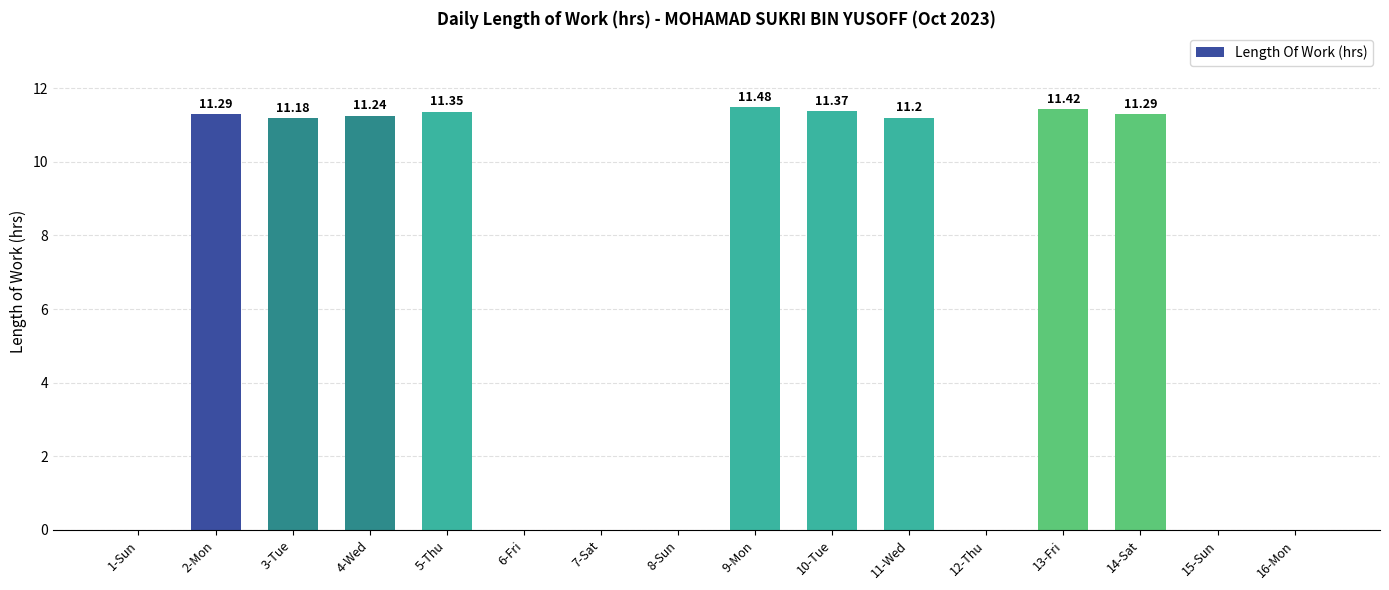

Are the bars horizontal?

No